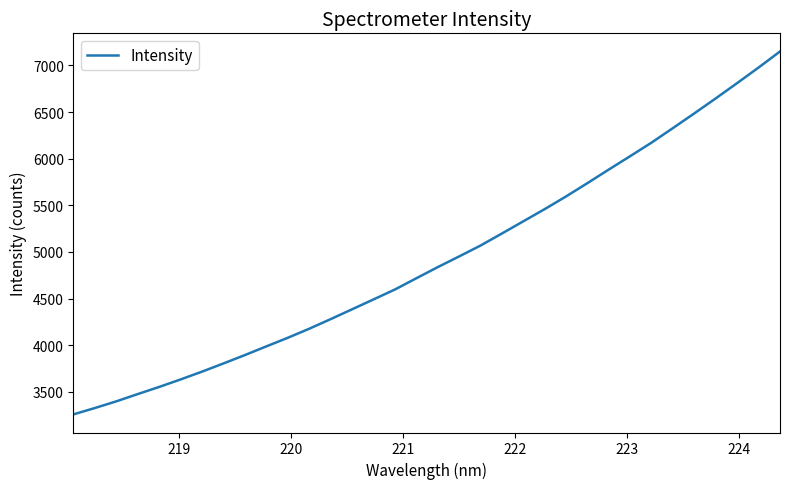

What is the minimum value shown in the chart?

3257.7